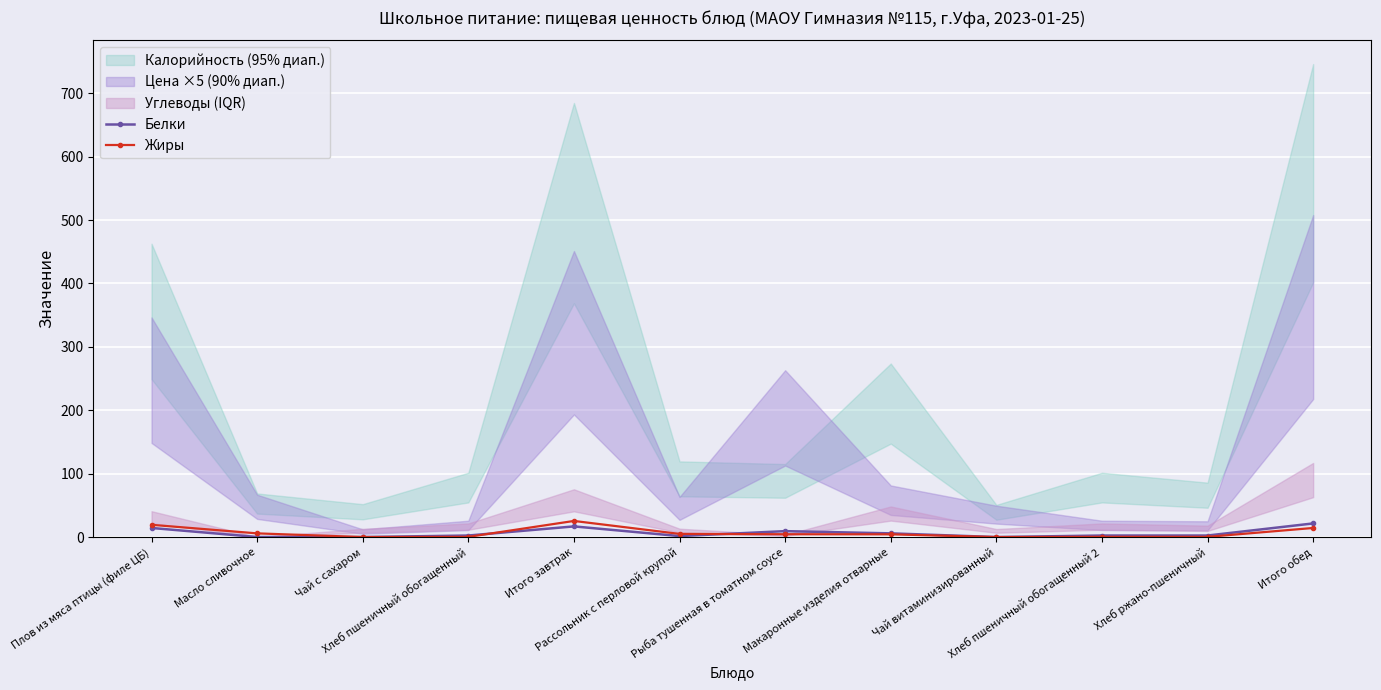

Count the number of categories in the chart.

12